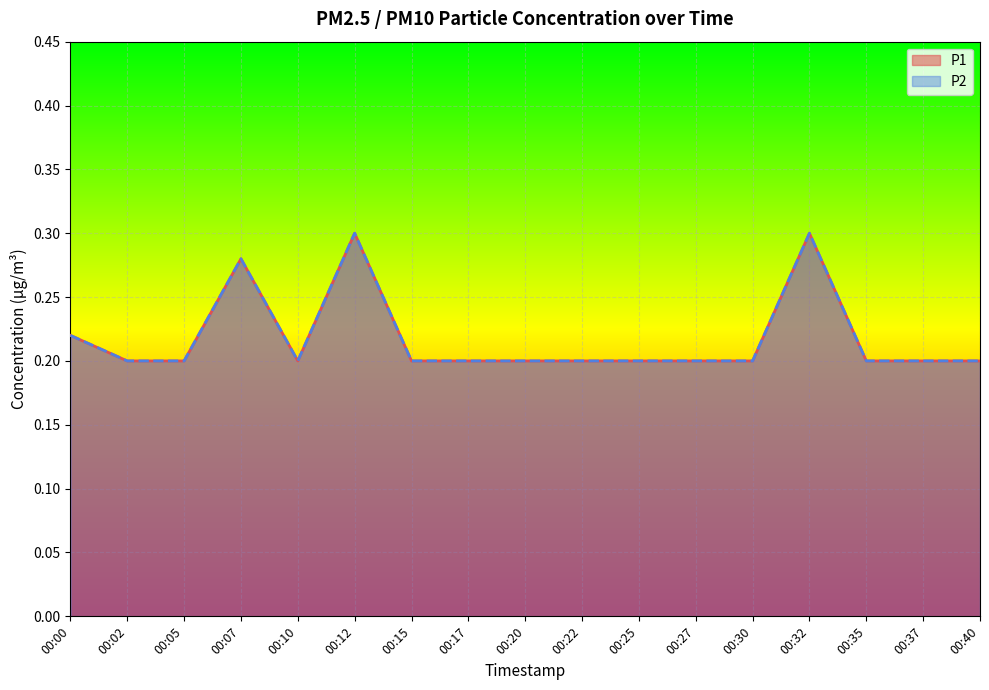

Is it true that P1 equals 0.1 at 00:10?

False